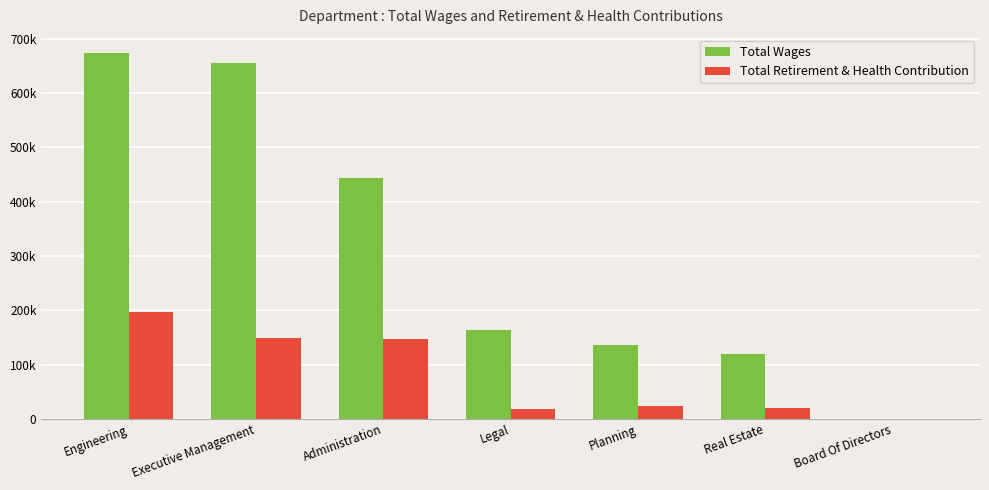

Which has a higher value, Board Of Directors or Planning?

Planning